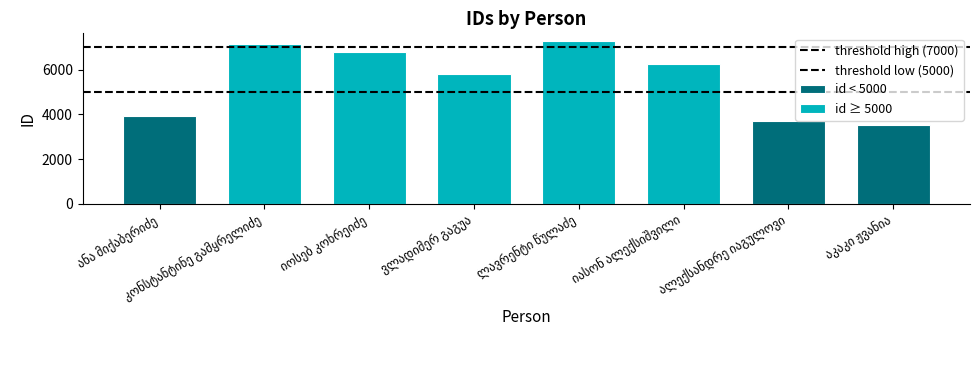

Which series changed the most between ანა მიქაბერიძე and კონსტანტინე გამყრელიძე?

threshold high (7000)